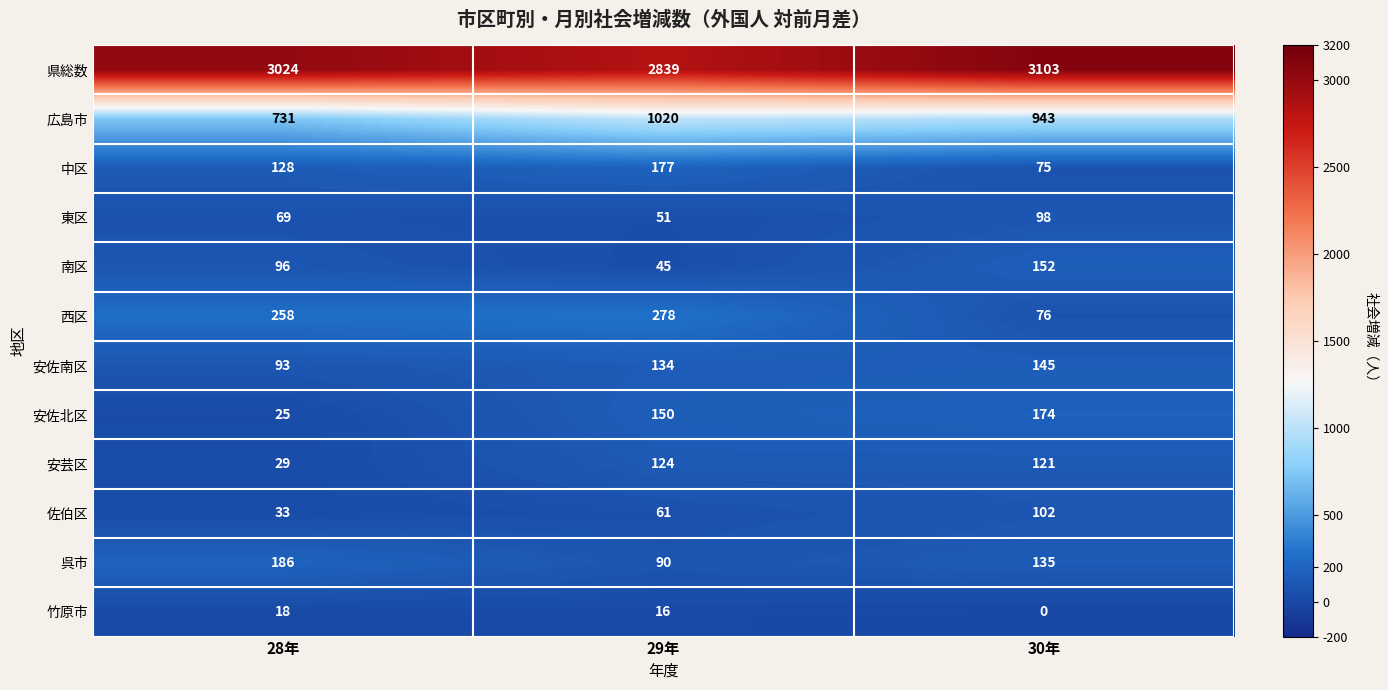

What is the greatest value displayed?

3103